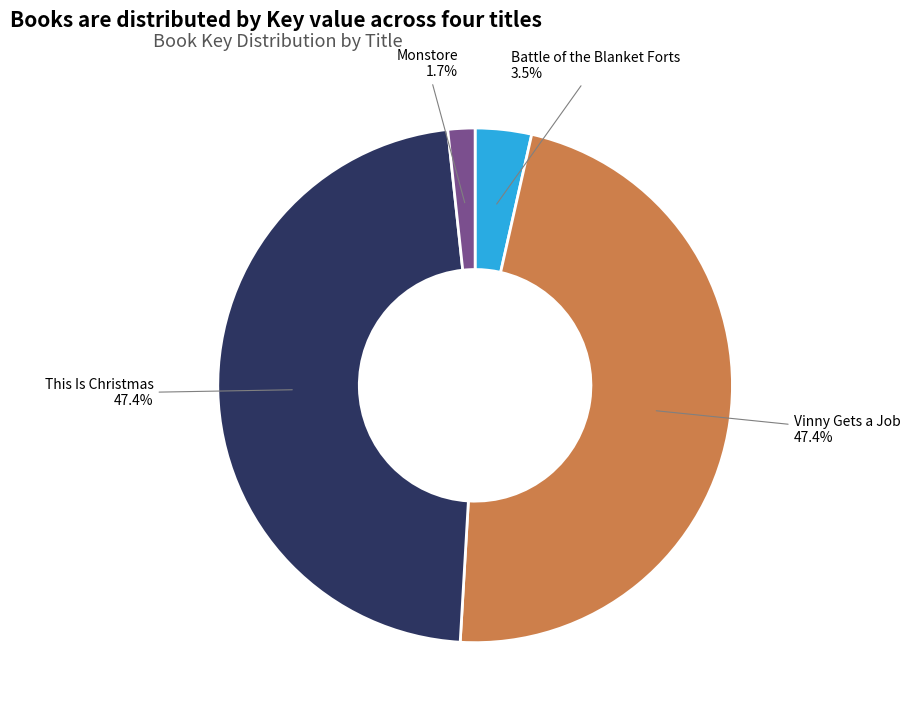

To the nearest percent, what is the difference between the largest and smallest slice percentages?

46%